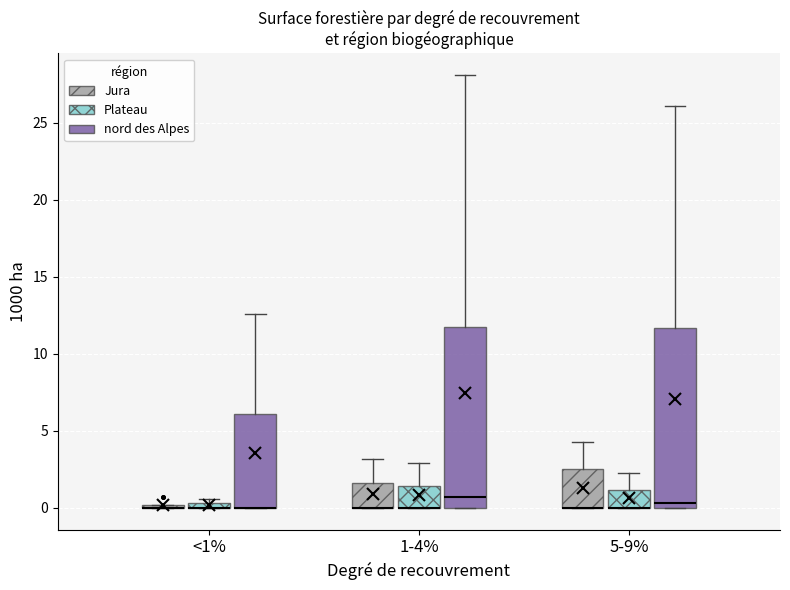

Where does the median line of the box for 5-9% (nord des Alpes) sit on the y-axis? The values are not printed on the chart, so give them approximately, as read against the axis.

0.5